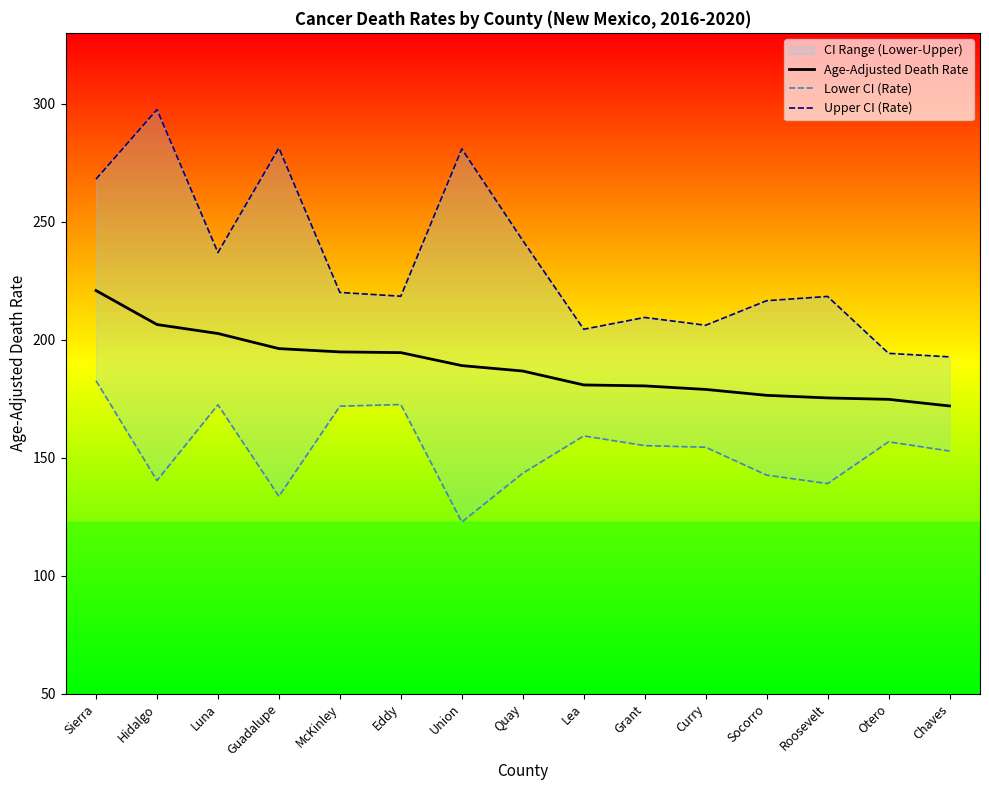

How many categories are shown in the chart?

15